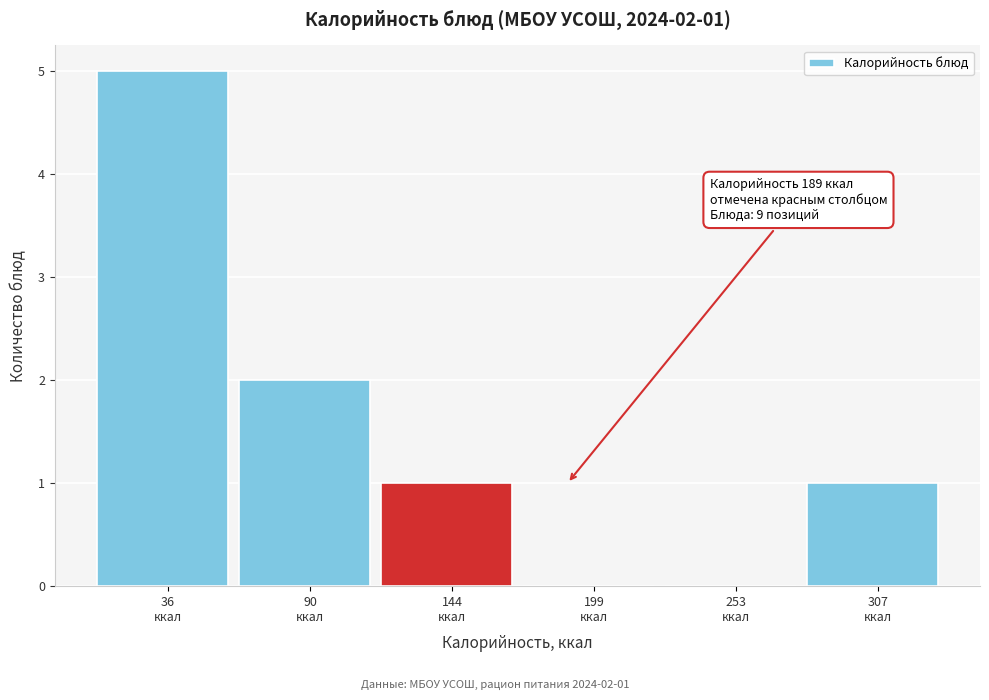

What is the maximum value shown in the chart?

5